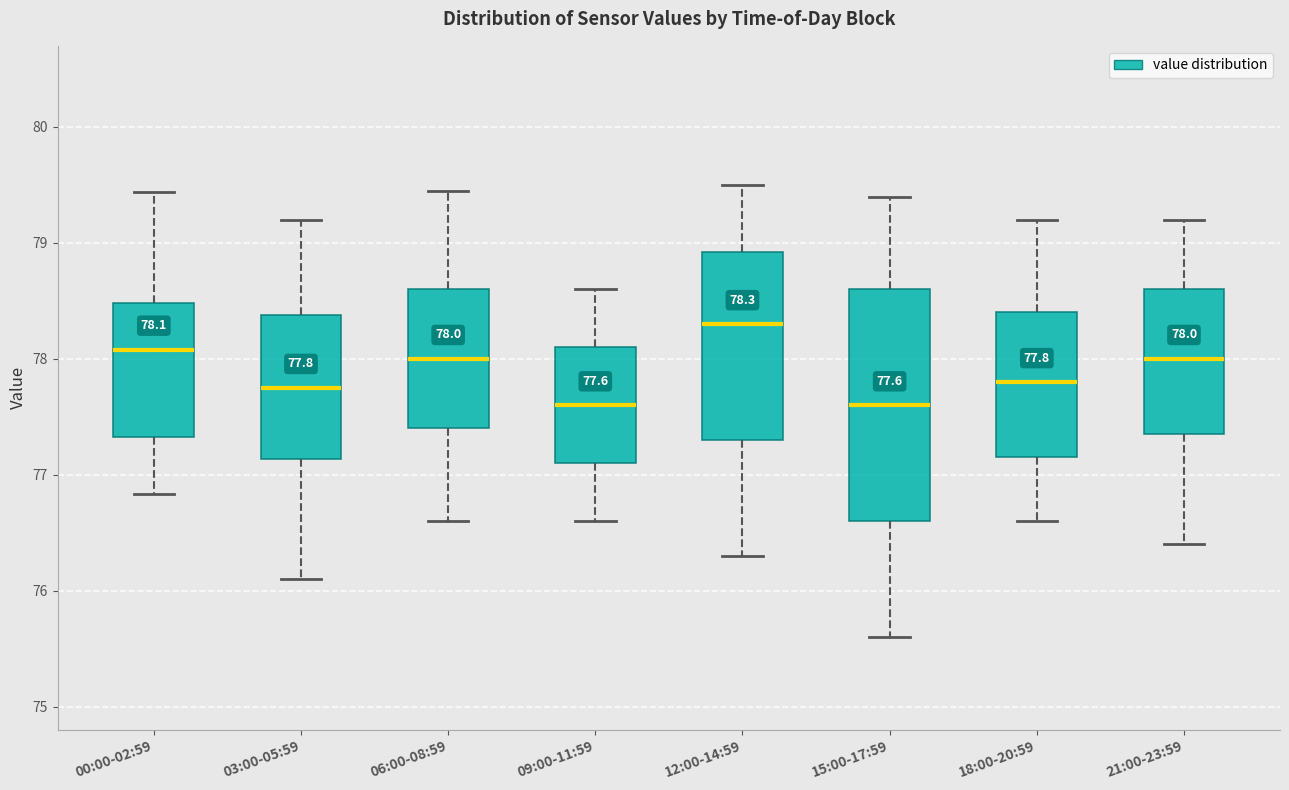

Comparing the boxes themselves (not the whiskers), which one is the tallest?

15:00-17:59